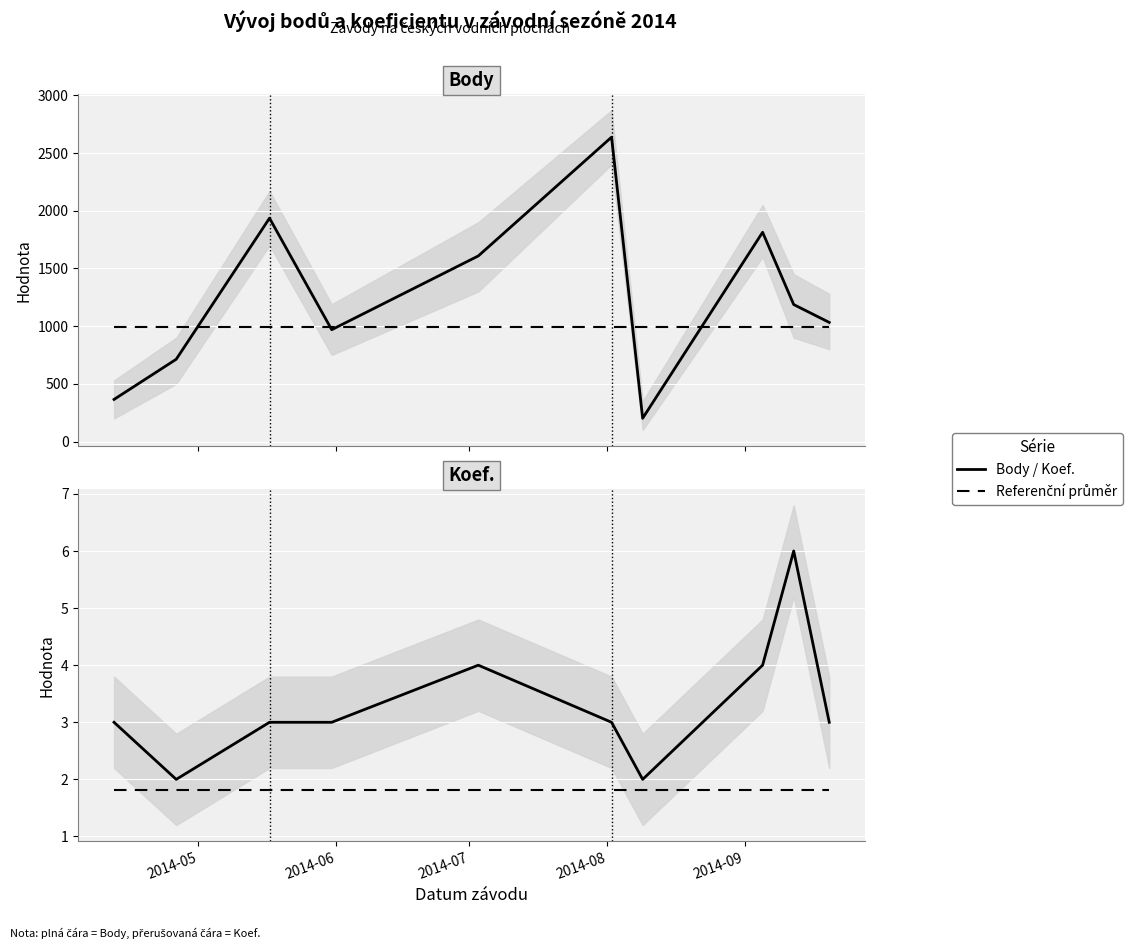

True or false: Průměr (ref.) and Koef. (scaled) intersect in this chart.

False